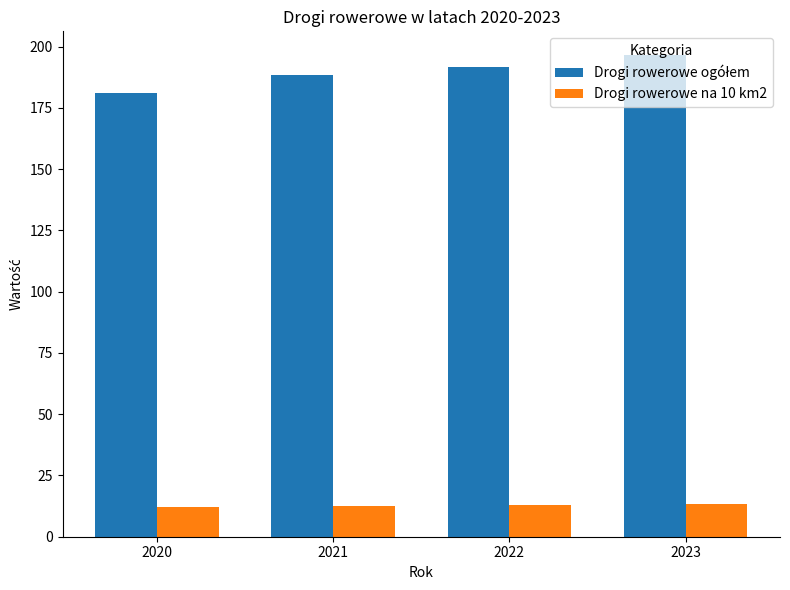

What is the sum of the Drogi rowerowe na 10 km2 values at 2021 and 2020?

24.9